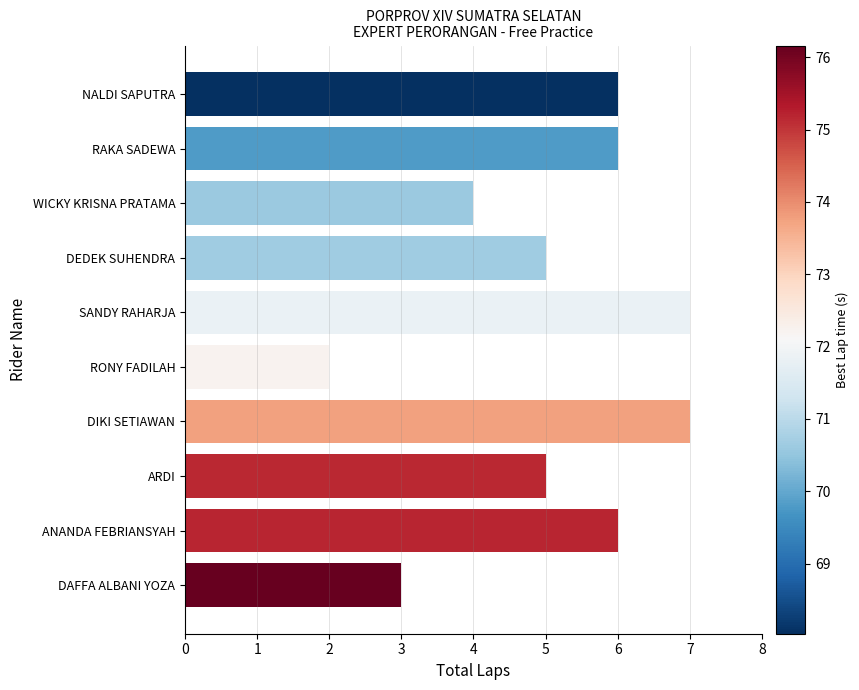

How many bars are there in total?

10